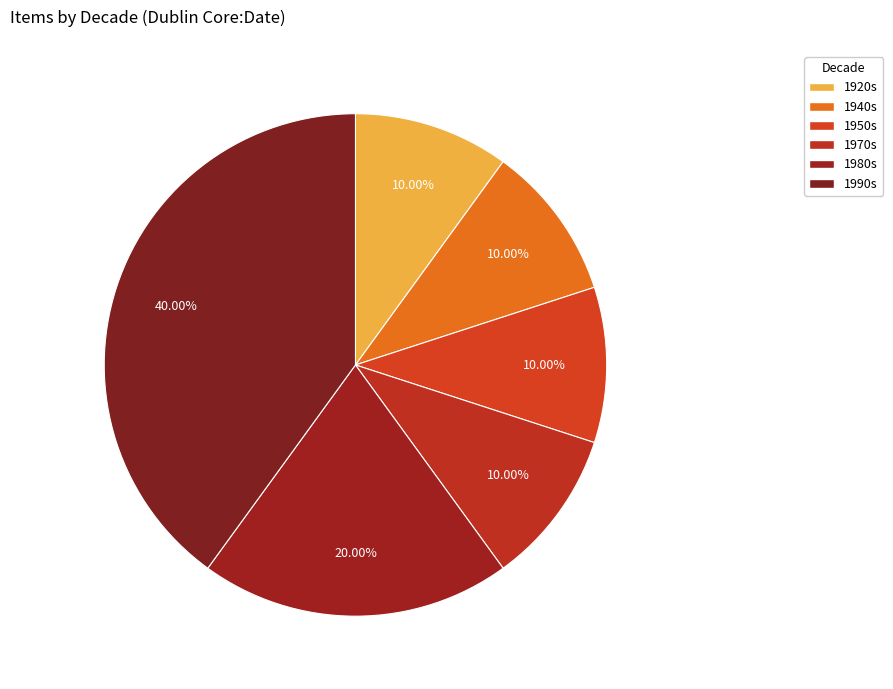

How many slices are in this pie chart?

6